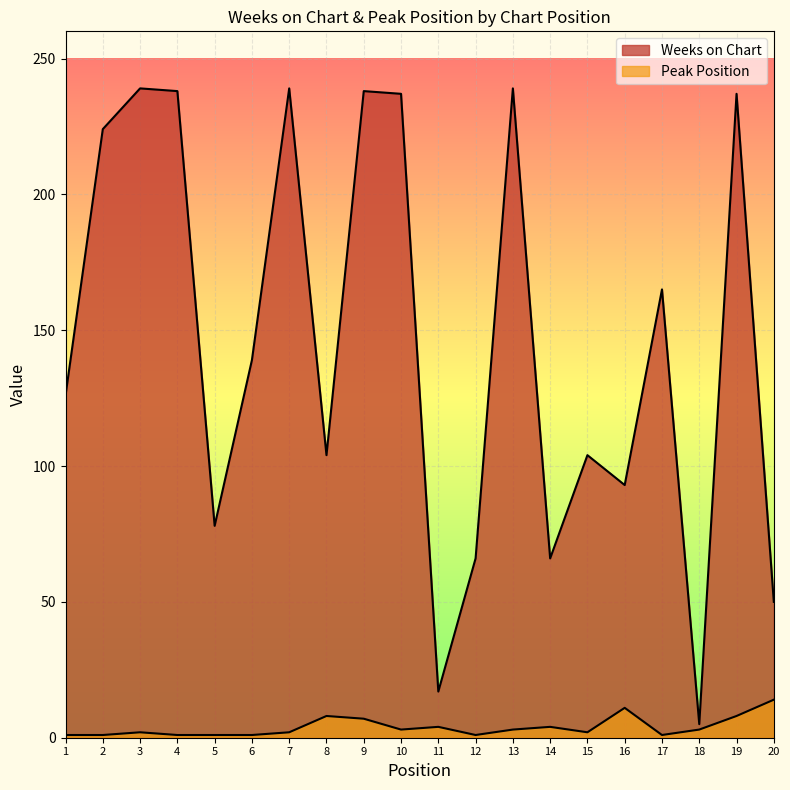

Which series has the largest total across all categories?

Weeks on Chart